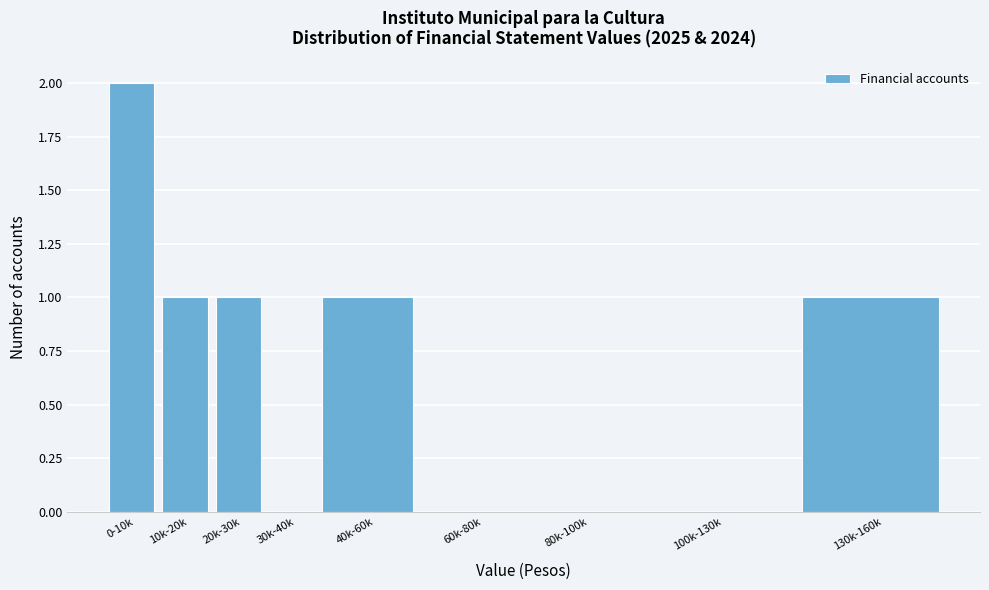

Reading left to right, extract all data points from this chart.

0-10k=2	10k-20k=1	20k-30k=1	30k-40k=0	40k-60k=1	60k-80k=0	80k-100k=0	100k-130k=0	130k-160k=1